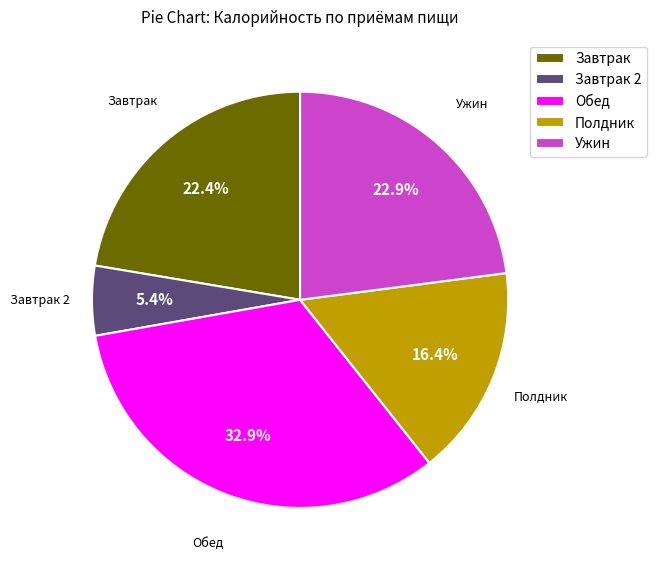

Between Завтрак and Обед, which is larger?

Обед